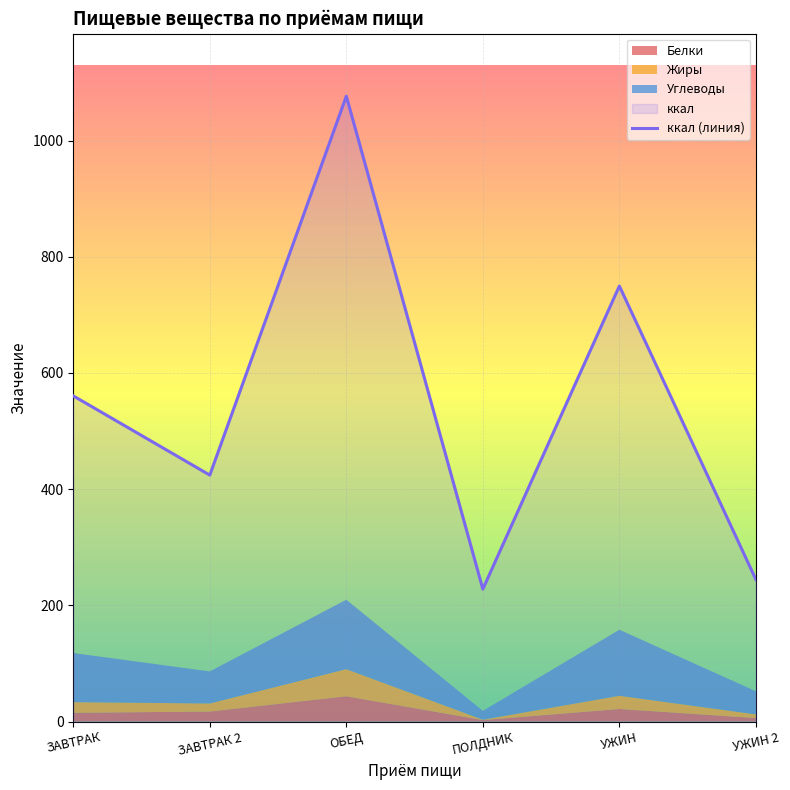

List the labels in order of value, largest first.

ОБЕД, УЖИН, ЗАВТРАК, ЗАВТРАК 2, УЖИН 2, ПОЛДНИК